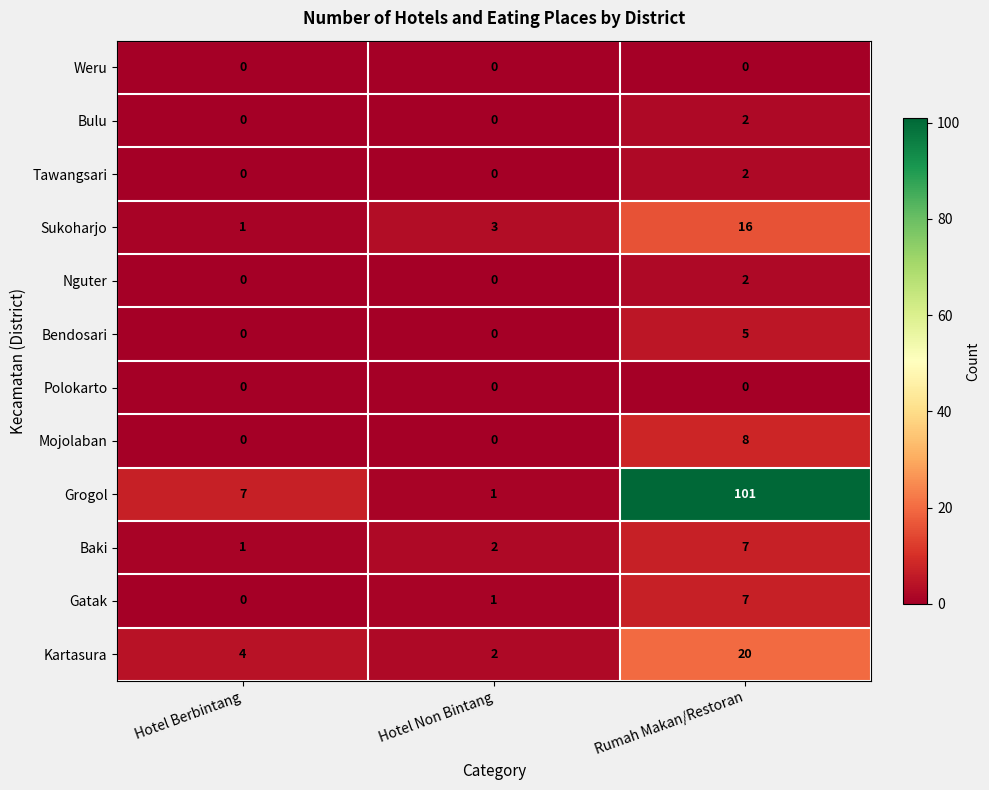

List the labels in order of Baki value, largest first.

Rumah Makan/Restoran, Hotel Non Bintang, Hotel Berbintang